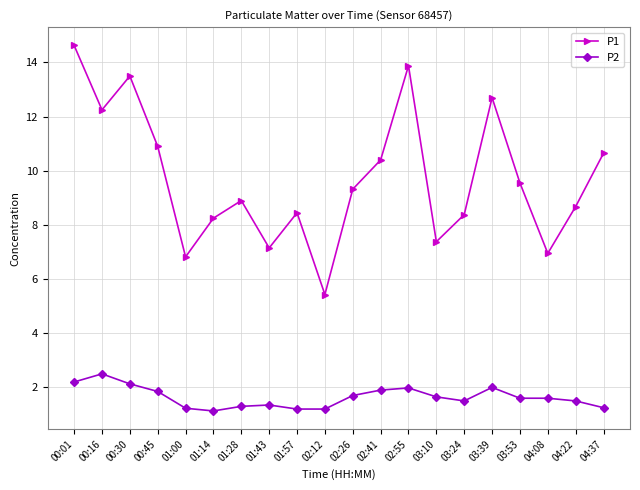

What is the average value of the P2 series?

1.6